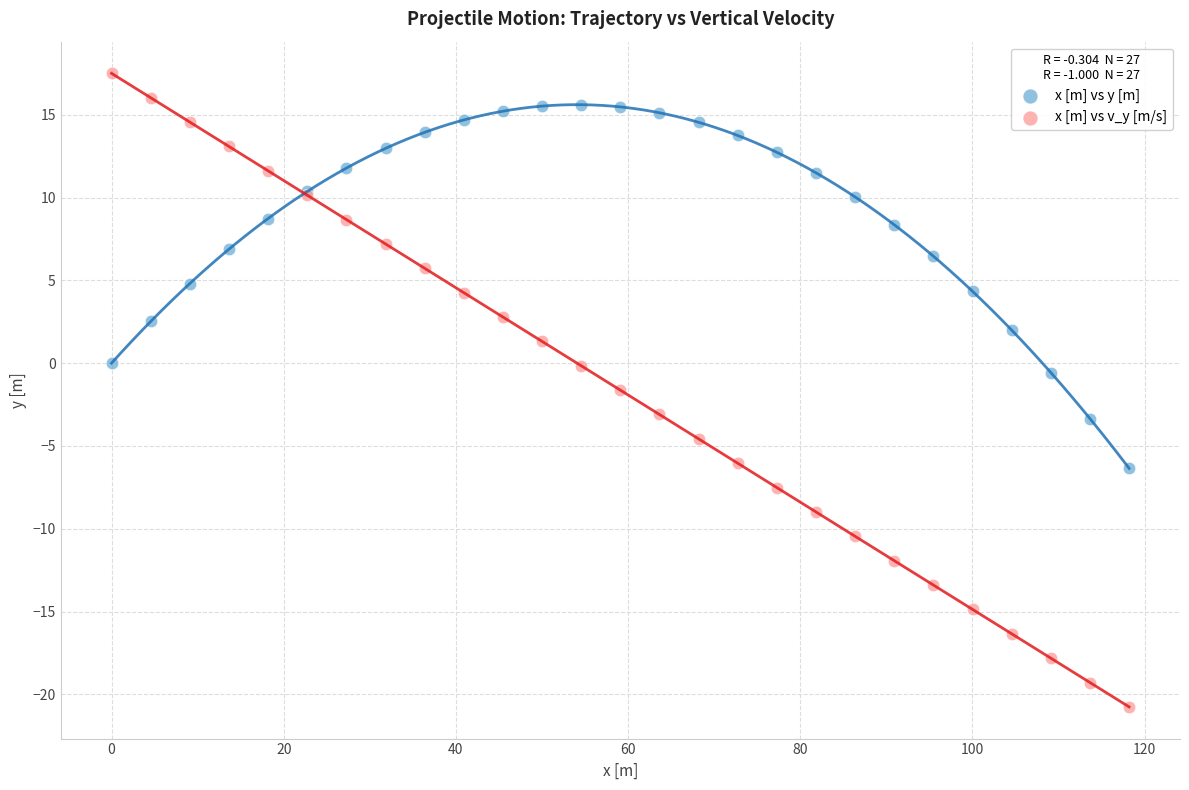

Which series contains the lowest Y value?

x [m] vs v_y [m/s]